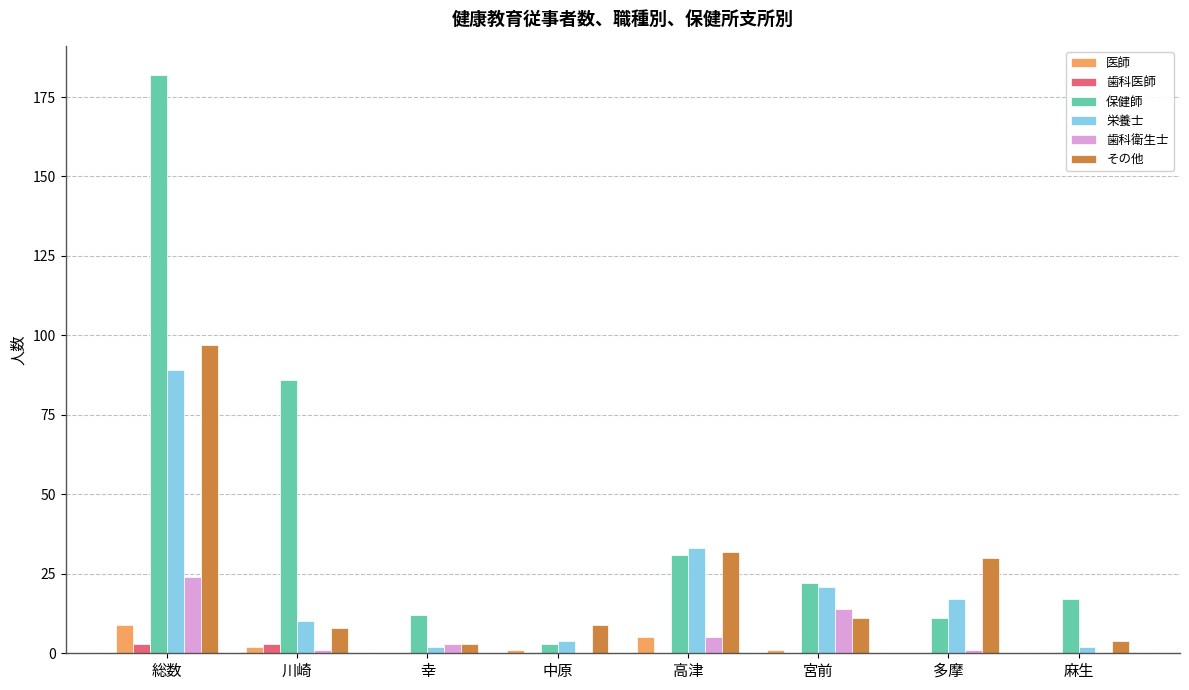

What is the approximate value of 栄養士 at 高津, to the nearest 5?

35